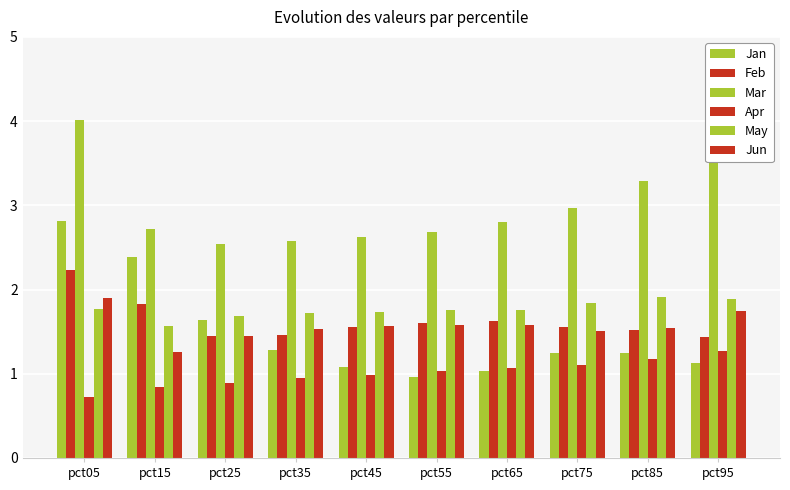

Reading left to right, transcribe all the data shown in this chart.

Jan: 2.8	2.4	1.6	1.3	1.1	1.0	1.0	1.2	1.2	1.1
Feb: 2.2	1.8	1.4	1.5	1.6	1.6	1.6	1.6	1.5	1.4
Mar: 4.0	2.7	2.5	2.6	2.6	2.7	2.8	3.0	3.3	4.5
Apr: 0.7	0.8	0.9	1.0	1.0	1.0	1.1	1.1	1.2	1.3
May: 1.8	1.6	1.7	1.7	1.7	1.8	1.8	1.8	1.9	1.9
Jun: 1.9	1.3	1.4	1.5	1.6	1.6	1.6	1.5	1.5	1.7